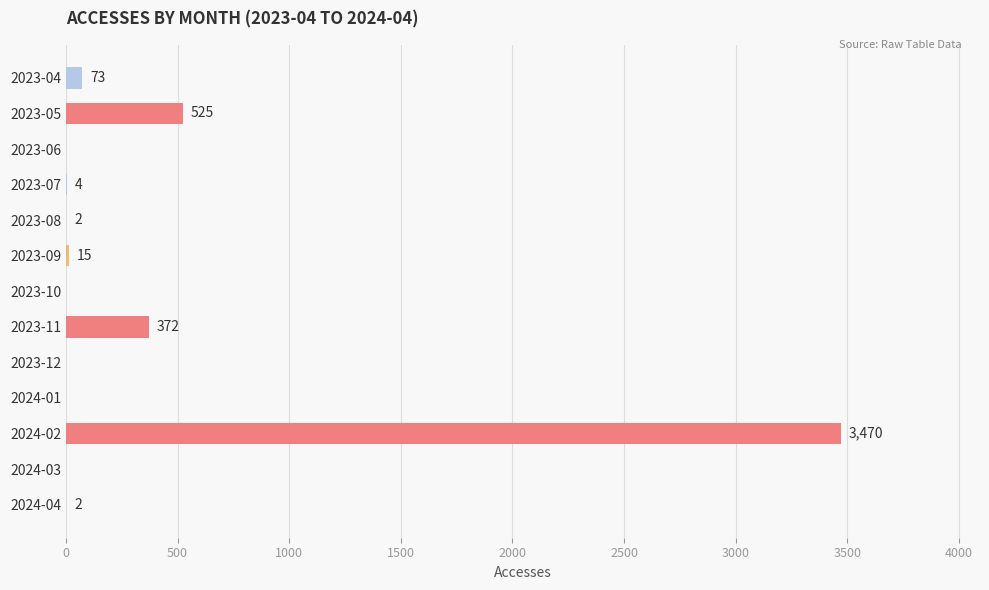

What is the sum of the values at 2024-01 and 2024-02?

3470